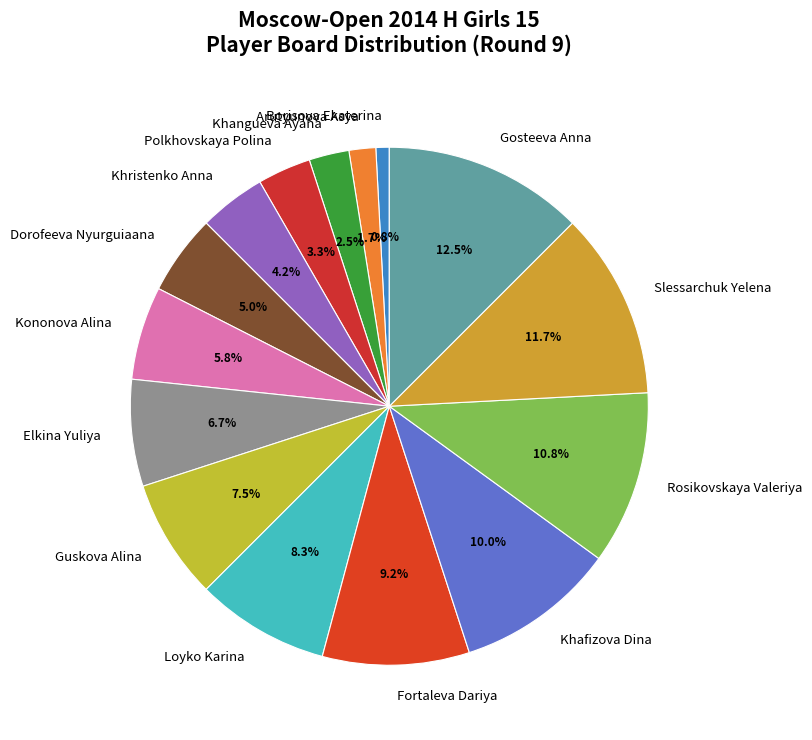

What percentage is NOT represented by Polkhovskaya Polina?

96.7%